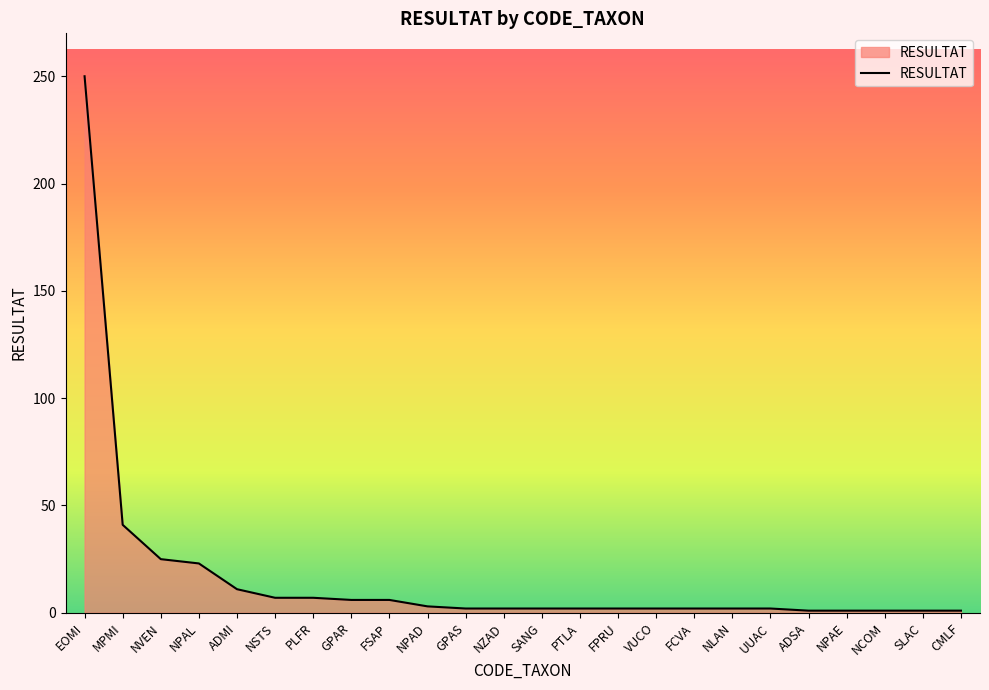

Which label corresponds to the largest value in the chart?

EOMI